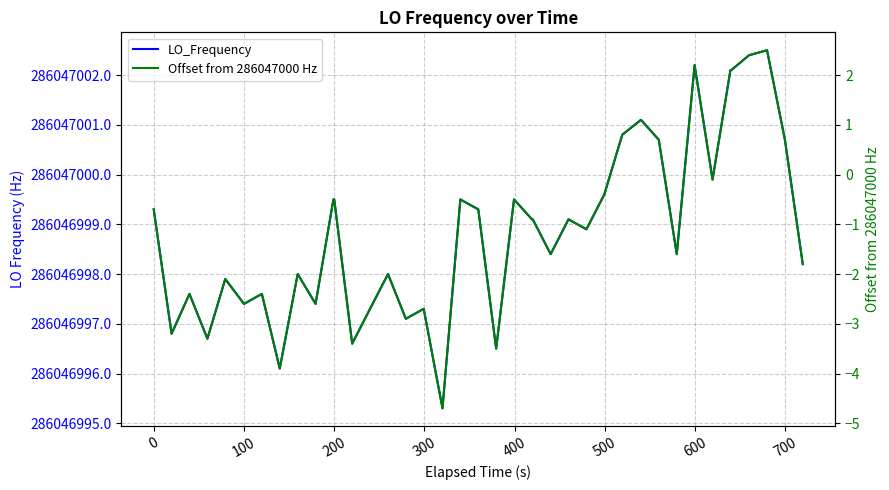

True or false: LO_Frequency has a value of 495155554.3 at 200.

False